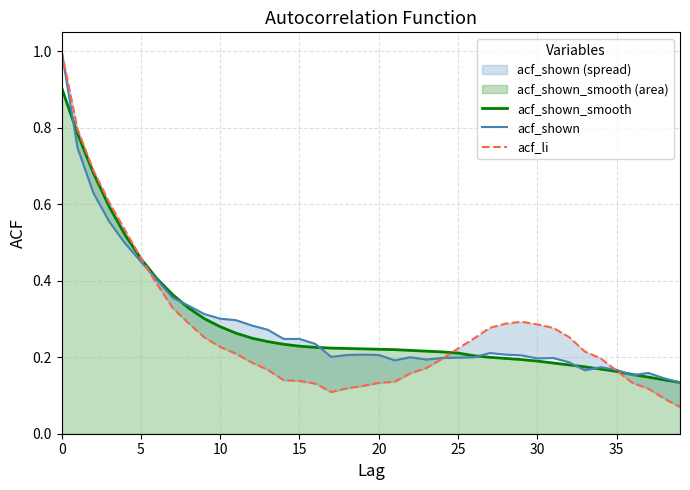

Which series has the widest spread of values?

acf_li